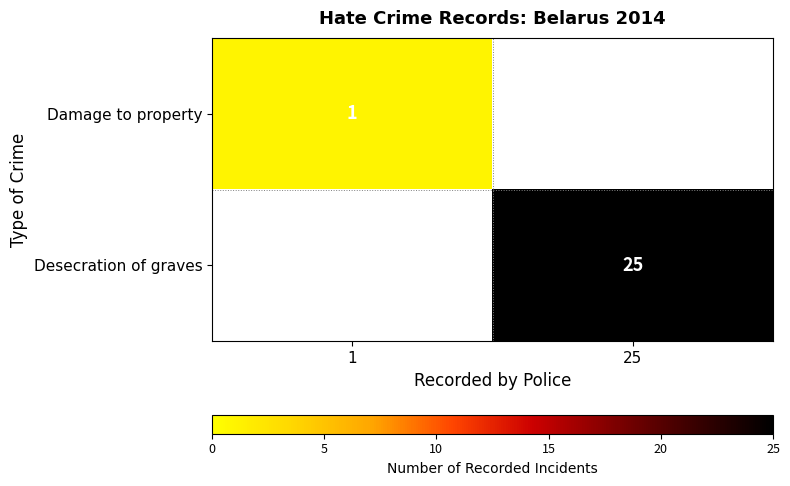

At how many categories does at least one series exceed 6?

1